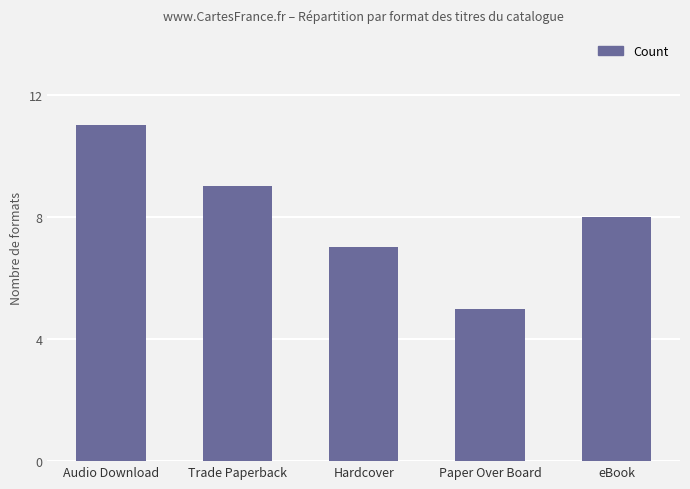

How many values are between 7 and 9?

3